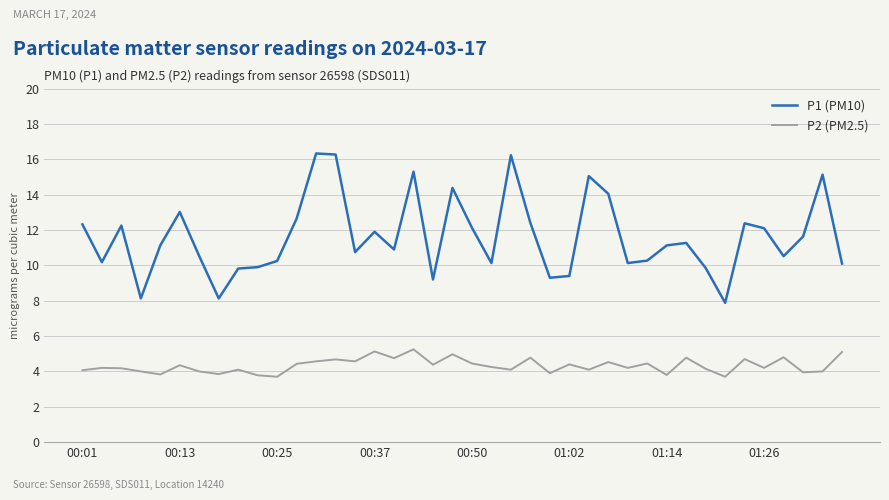

True or false: P2 (PM2.5) and P1 (PM10) intersect in this chart.

False